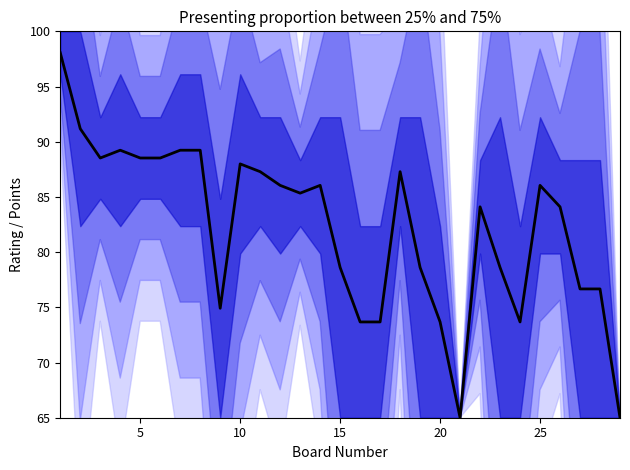

Is this an area chart (filled region under the line)?

No